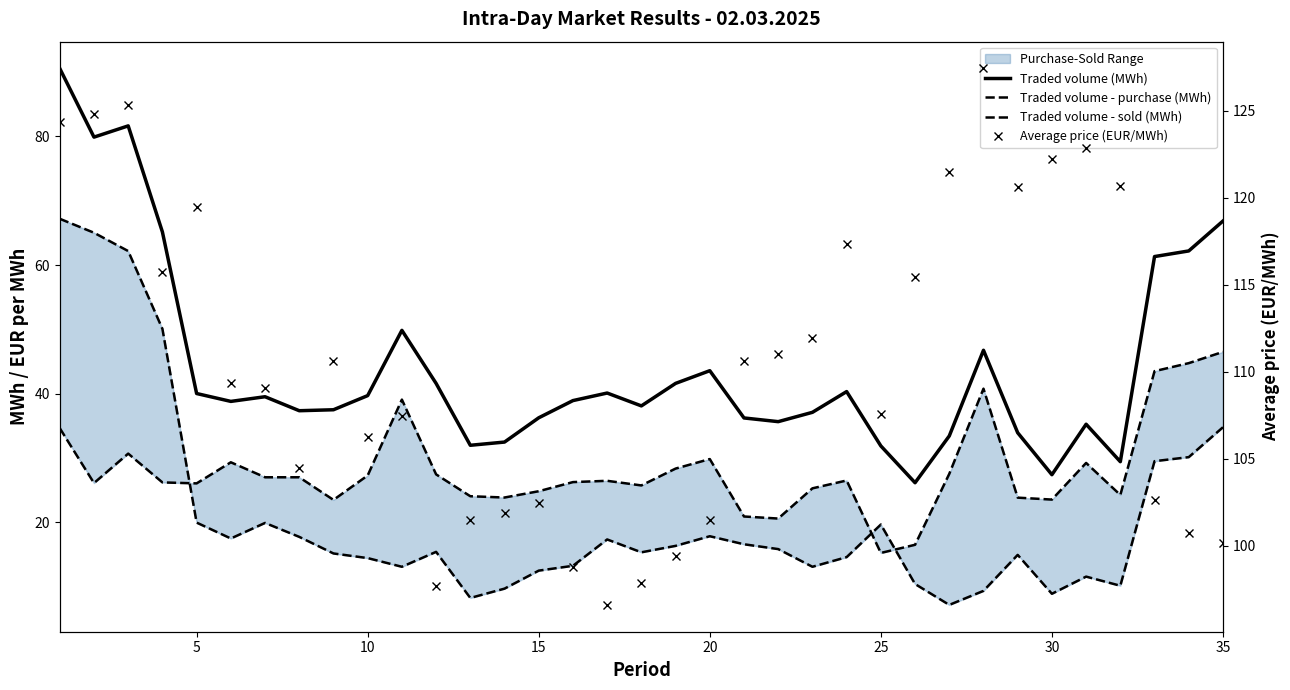

True or false: Traded volume - sold (MWh) and Traded volume - purchase (MWh) intersect in this chart.

True